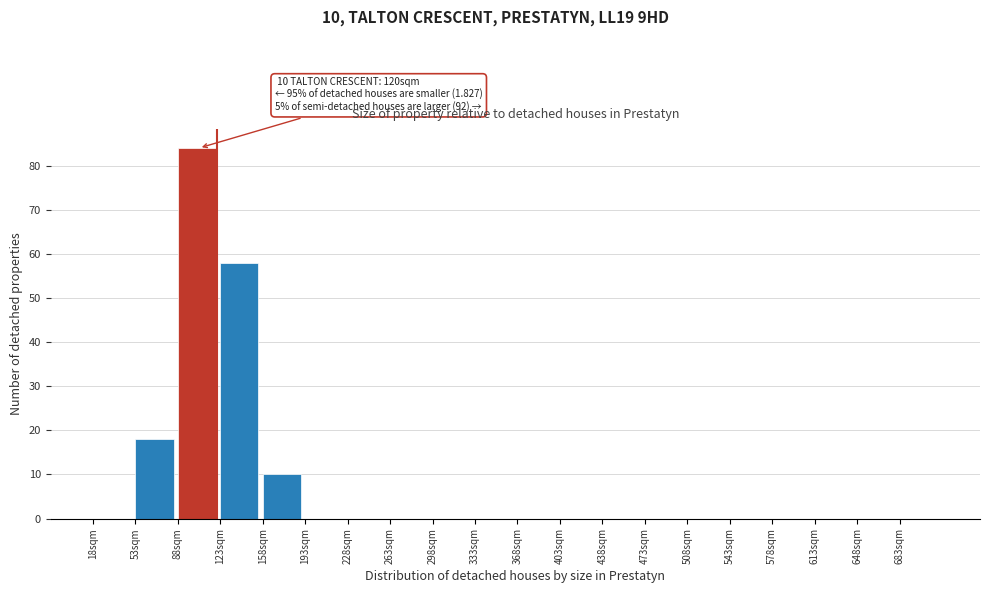

Over which range of the x-axis is the bar tallest?

88 to 123